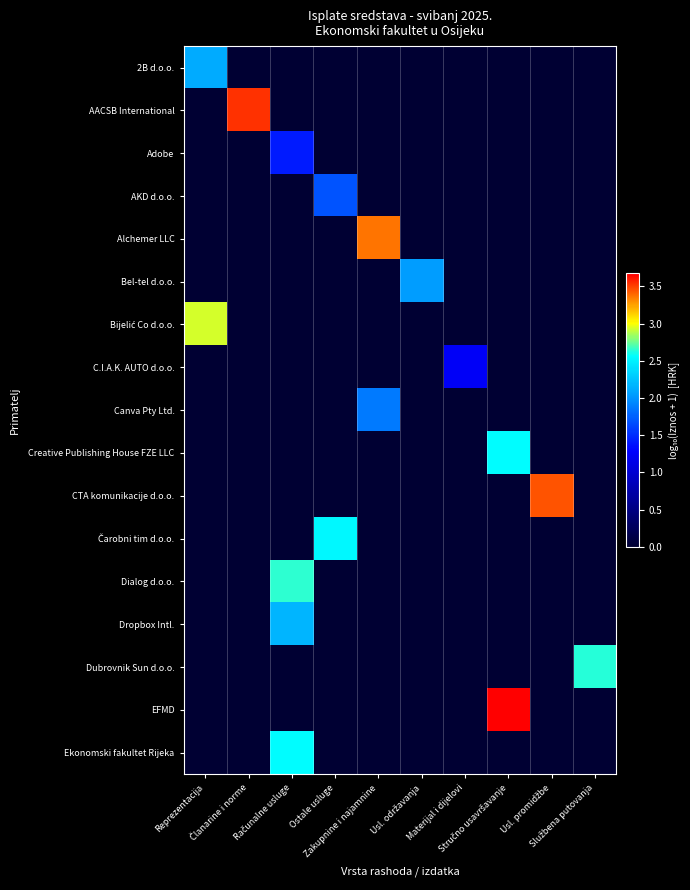

Which has a higher value, Stručno usavršavanje or Ostale usluge?

Stručno usavršavanje